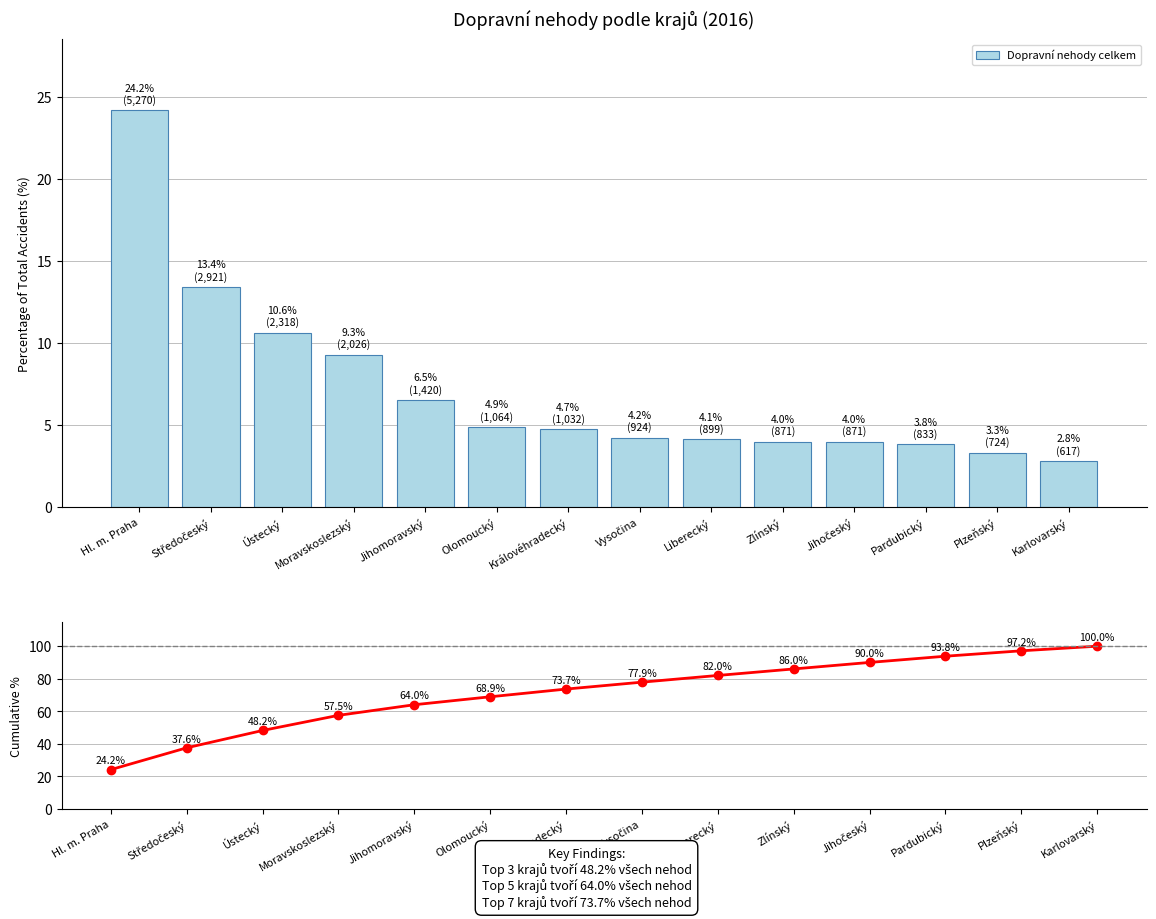

How many series are shown in this chart?

2